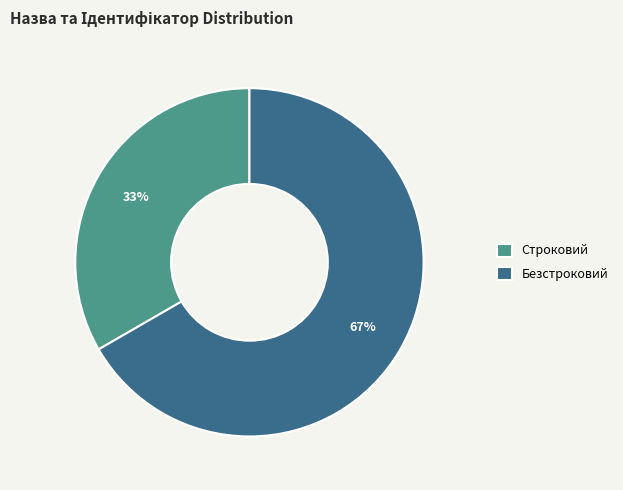

To the nearest percent, what is the combined percentage of Безстроковий and Строковий?

100%